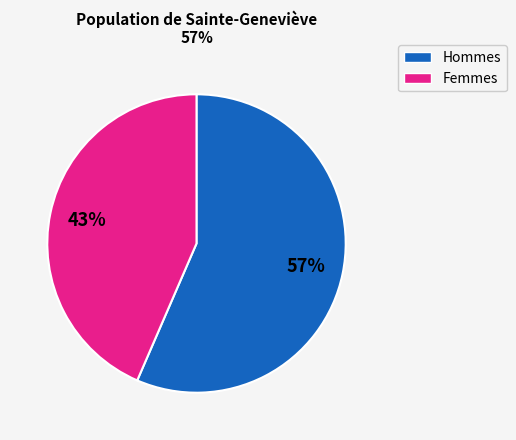

Is there any slice that represents more than half of the pie?

Yes